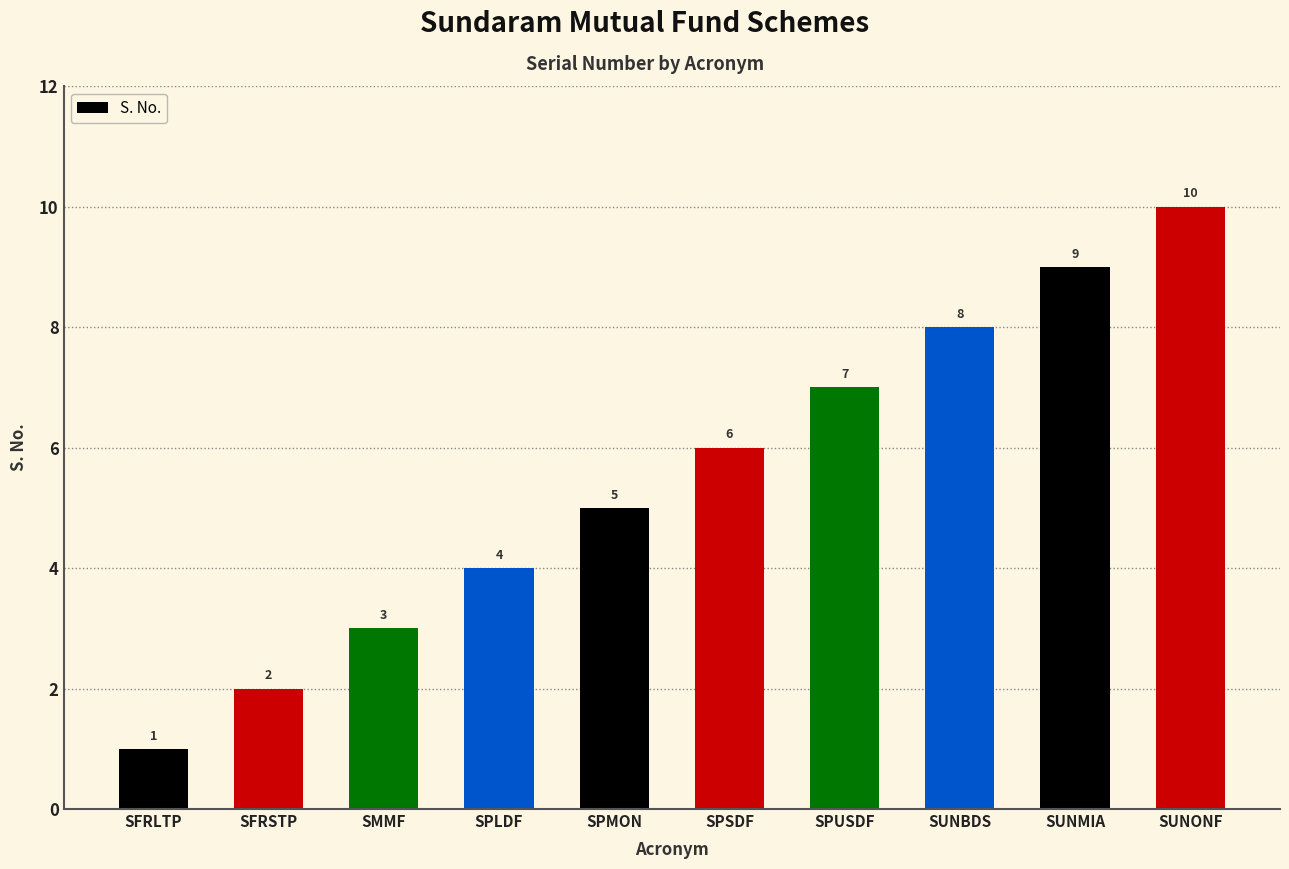

At which category does the chart reach its minimum across all series?

SFRLTP